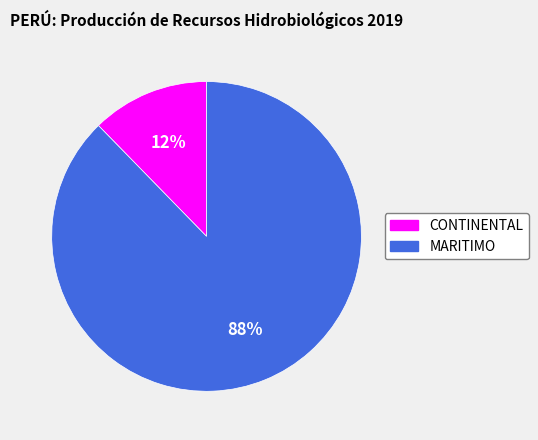

Is it true that MARITIMO is 93% of the pie?

False